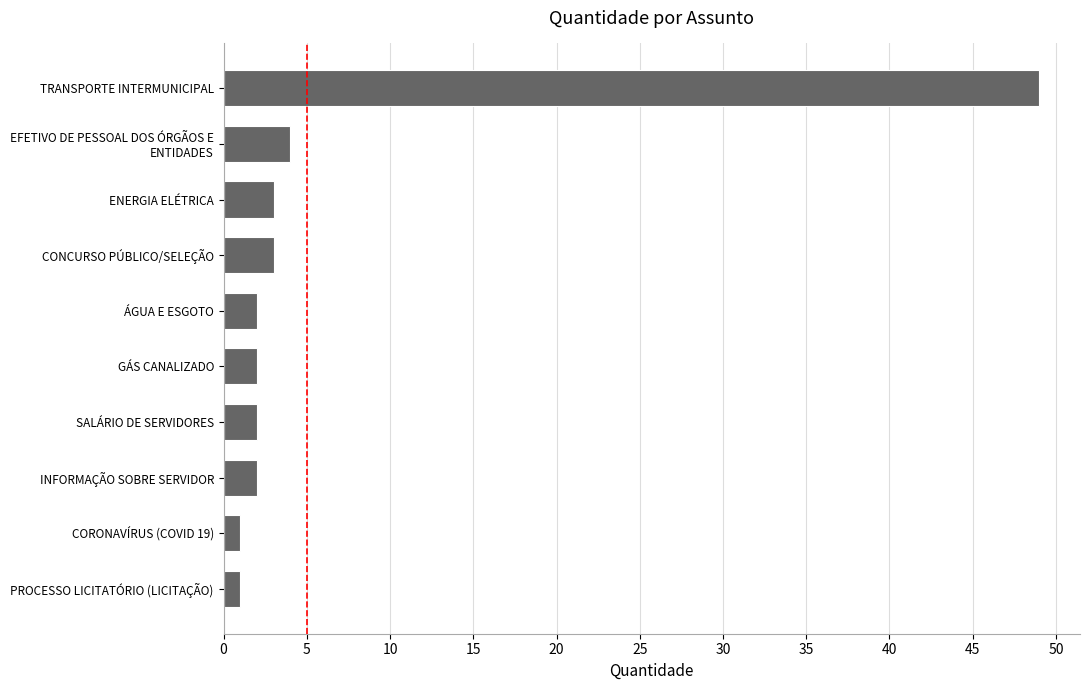

What is the minimum value shown in the chart?

1